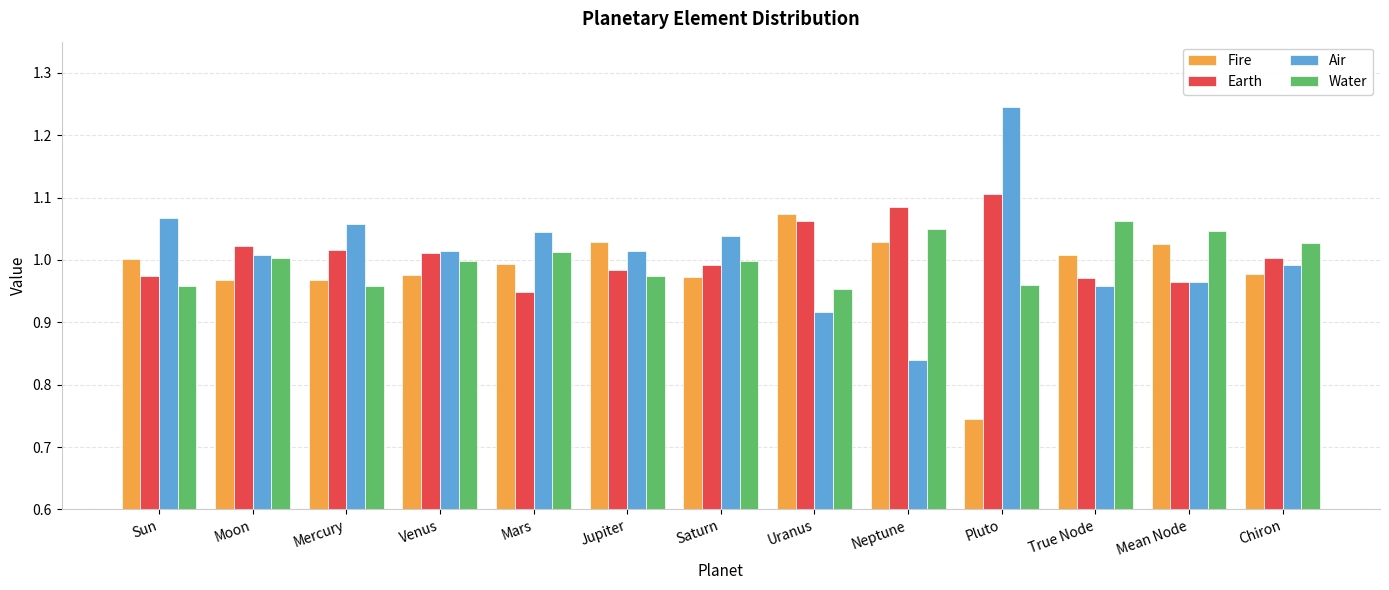

Where is Fire nearest to the value 0?

Pluto